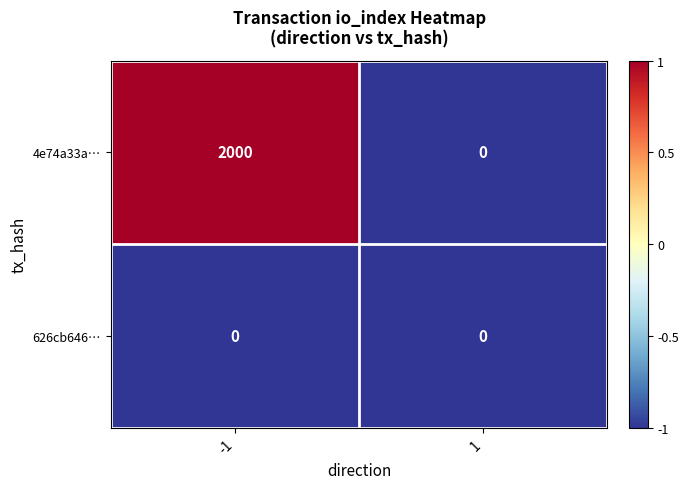

Count the number of data series in this chart.

2